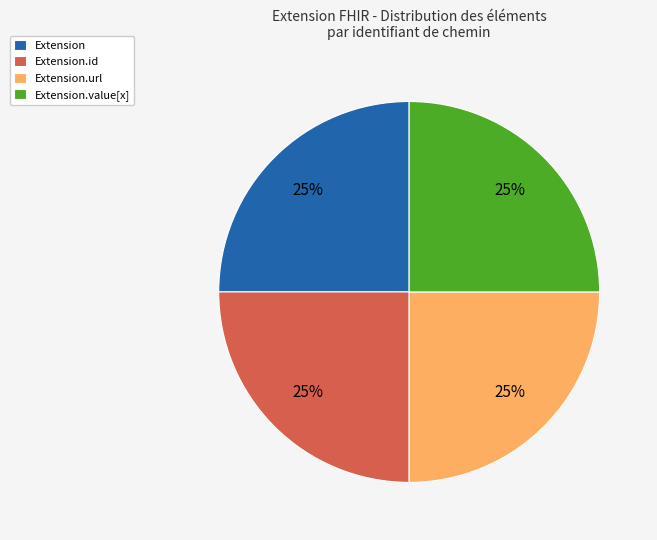

To the nearest percent, what is the average slice percentage?

25%